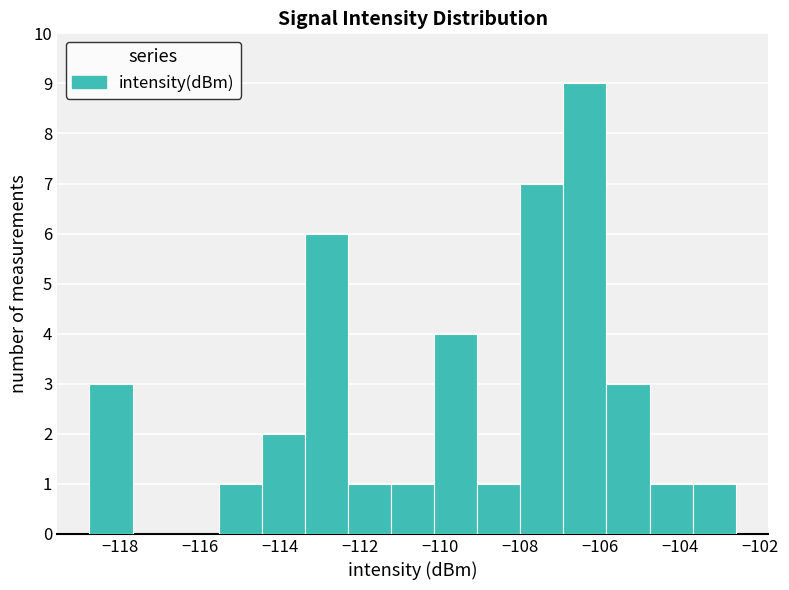

Over which range of the x-axis is the bar tallest?

-107.0 to -105.8